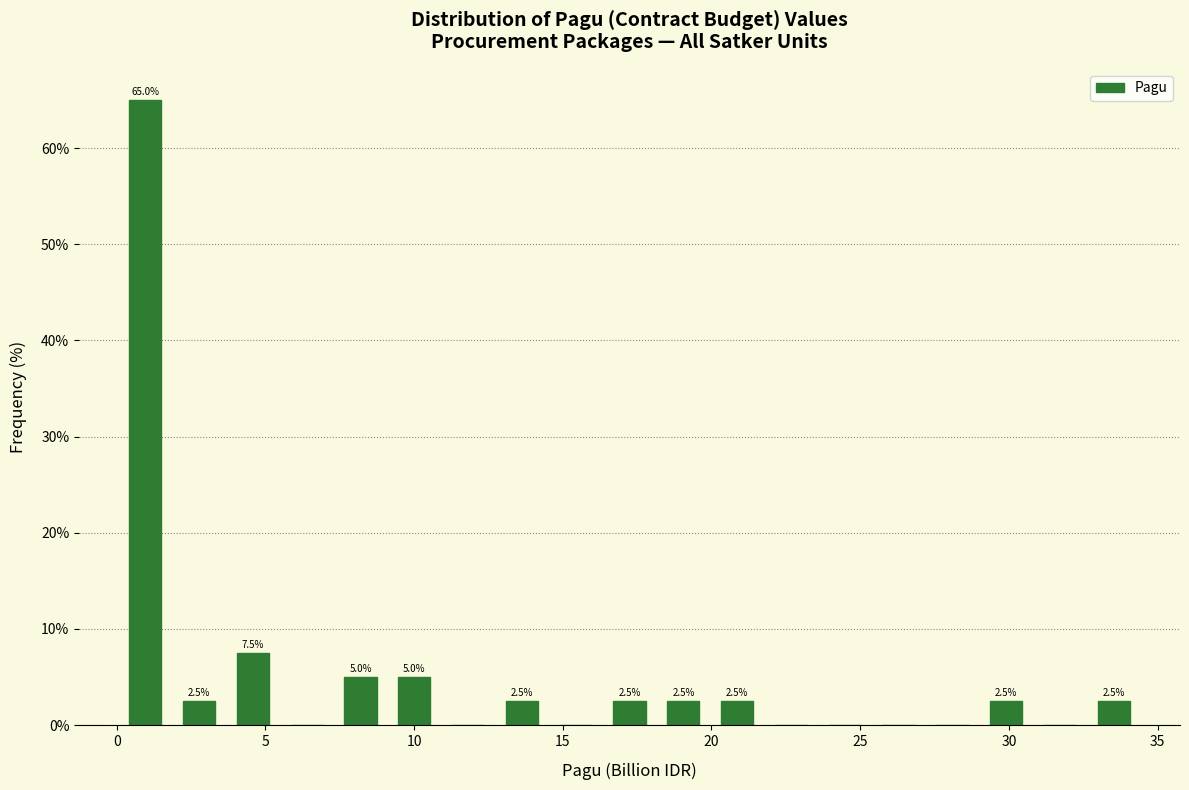

Read against the x-axis, roughly where is the centre of the tallest bar?

1.0